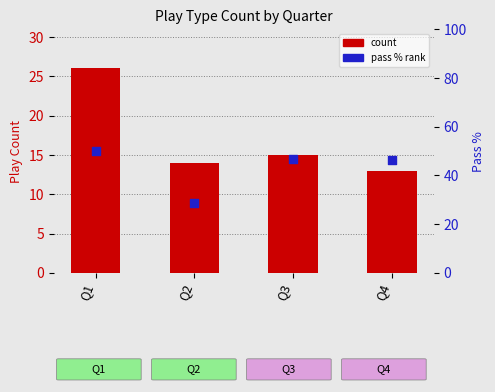

Is the value of count at Q4 greater than the value of pass % rank at Q2?

No